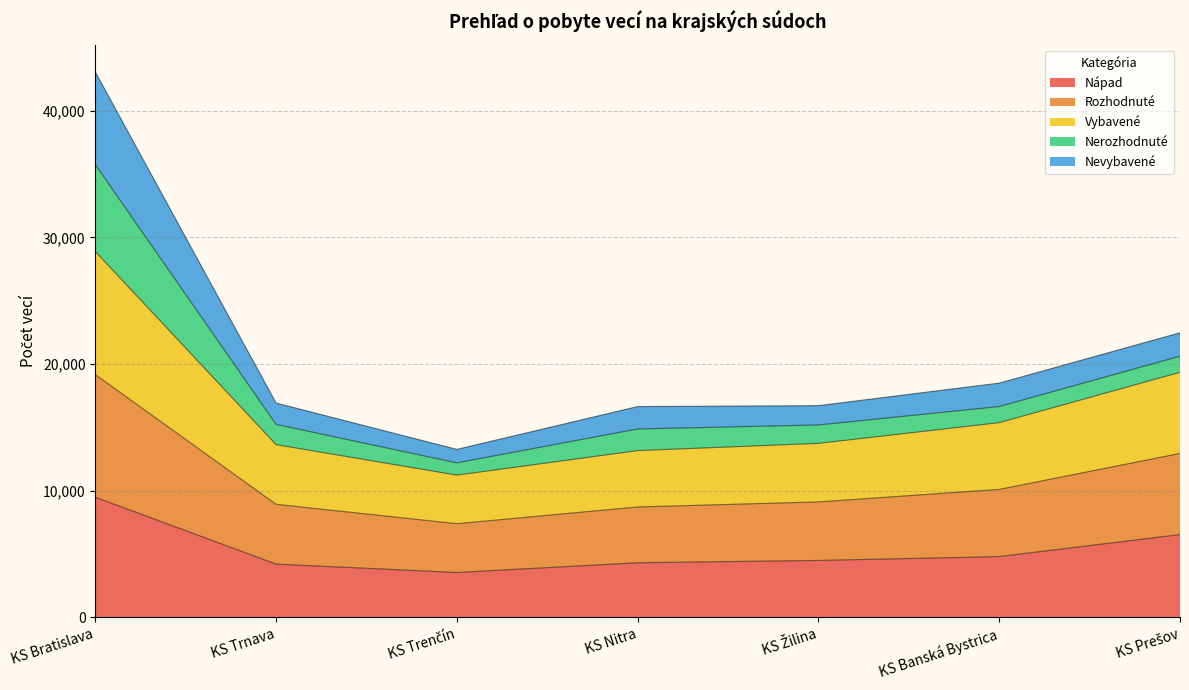

How many interior local valleys does the Nápad series have?

1